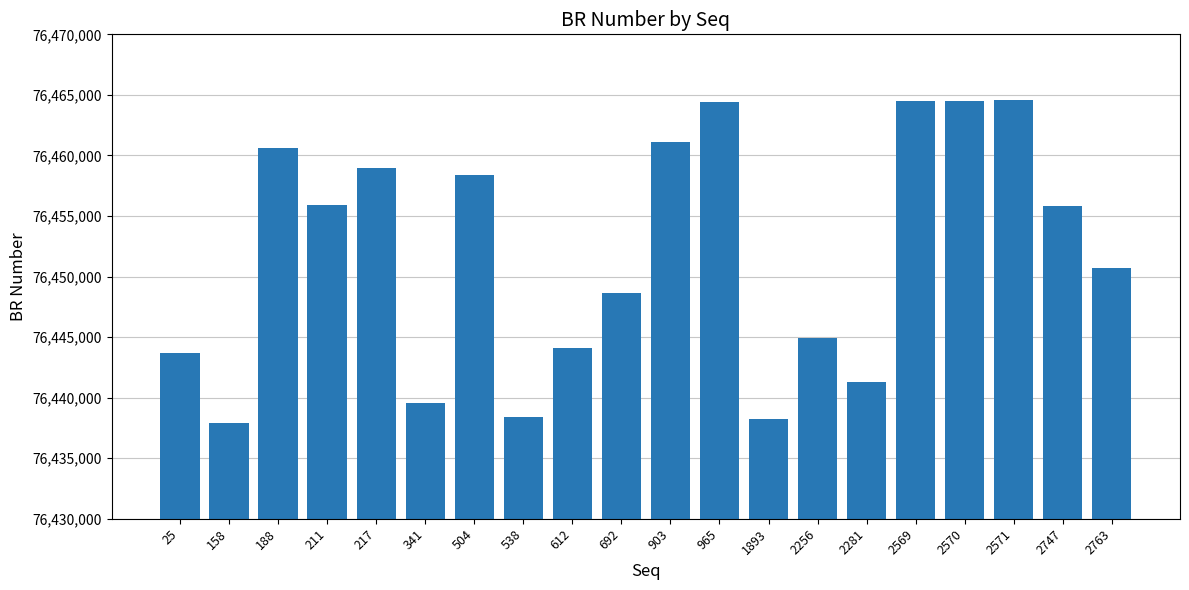

What is the difference between the maximum and minimum values?

26637